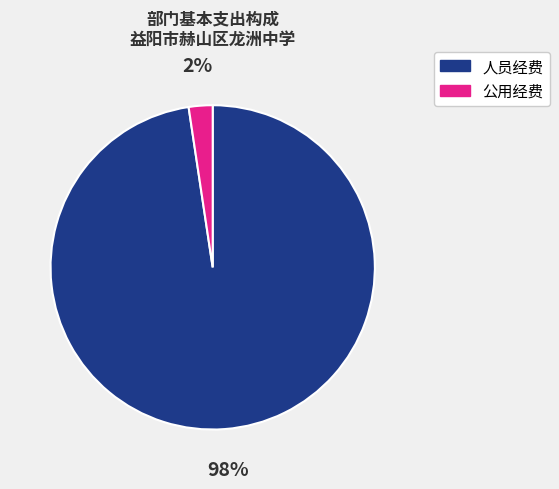

Is the sum of 人员经费 and 公用经费 greater than half?

Yes